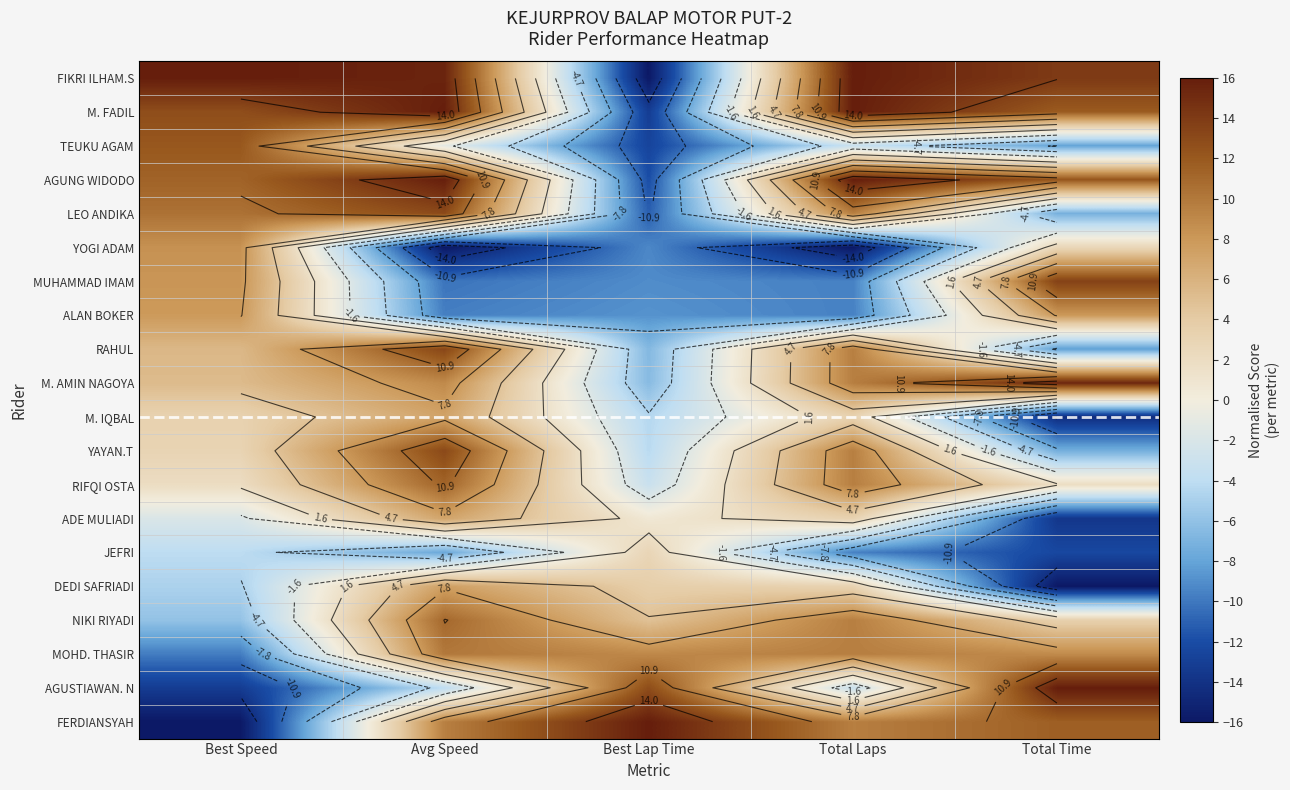

Rank the series at Best Lap Time from highest to lowest value.

FERDIANSYAH, AGUSTIAWAN. N, MOHD. THASIR, NIKI RIYADI, DEDI SAFRIADI, JEFRI, ADE MULIADI, RIFQI OSTA, YAYAN.T, M. IQBAL, M. AMIN NAGOYA, RAHUL, ALAN BOKER, MUHAMMAD IMAM, YOGI ADAM, LEO ANDIKA, AGUNG WIDODO, TEUKU AGAM, M. FADIL, FIKRI ILHAM.S